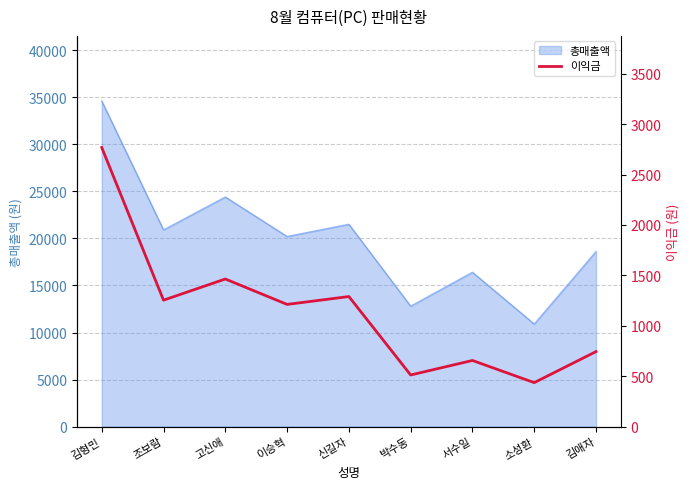

Is it true that the value at 신길자 is 467?

False